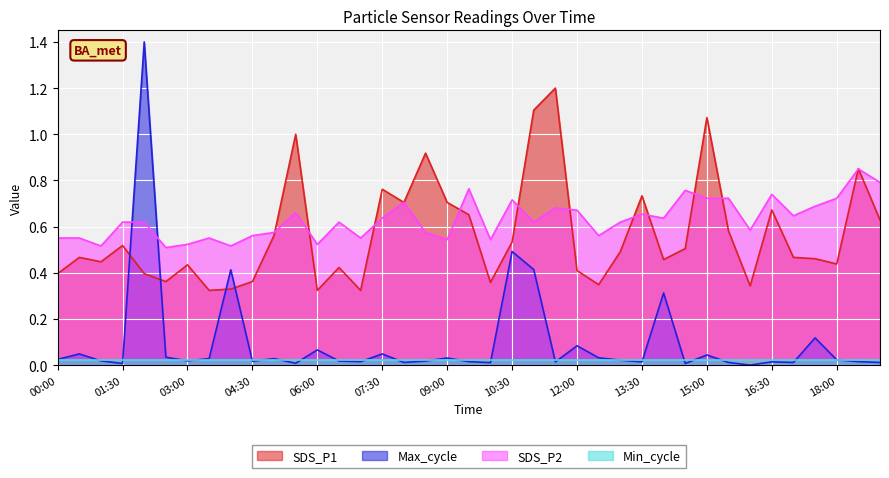

The value of SDS_P2 at 08:30 is 1.0. True or false?

False